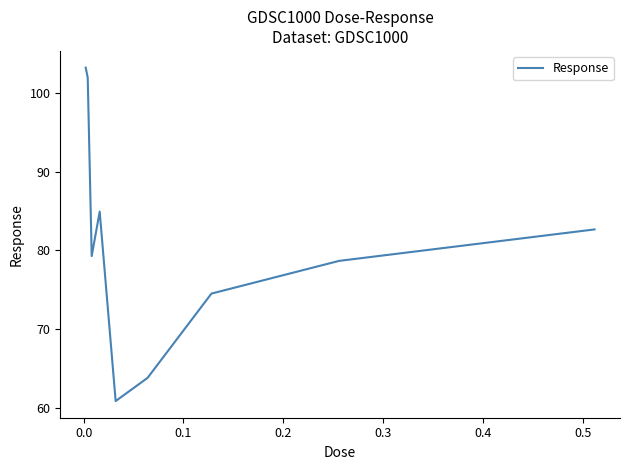

What is the greatest value displayed?

103.2